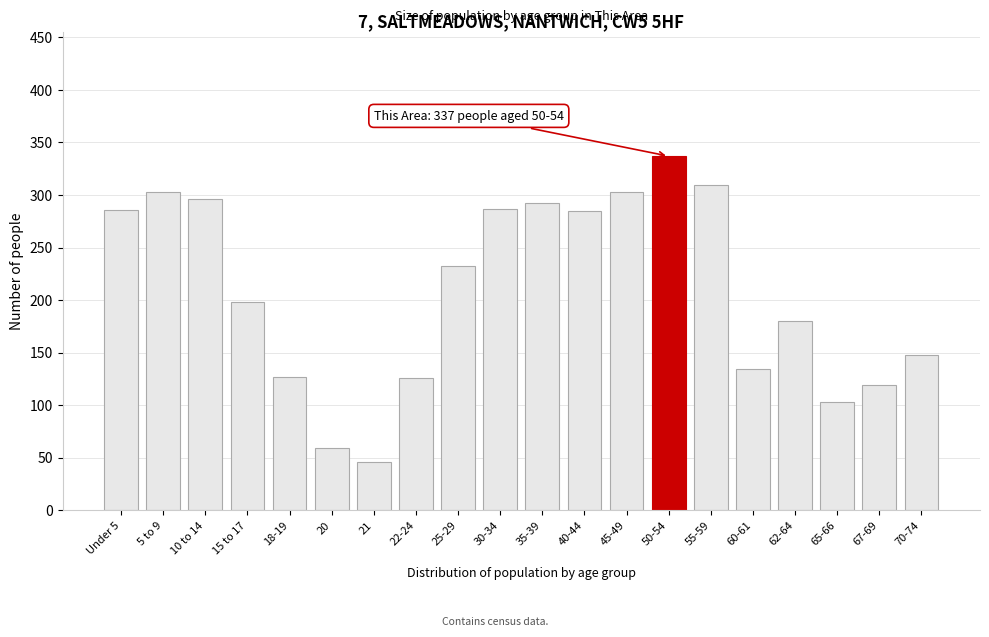

What is the label of the 14th bar from the left?

50-54